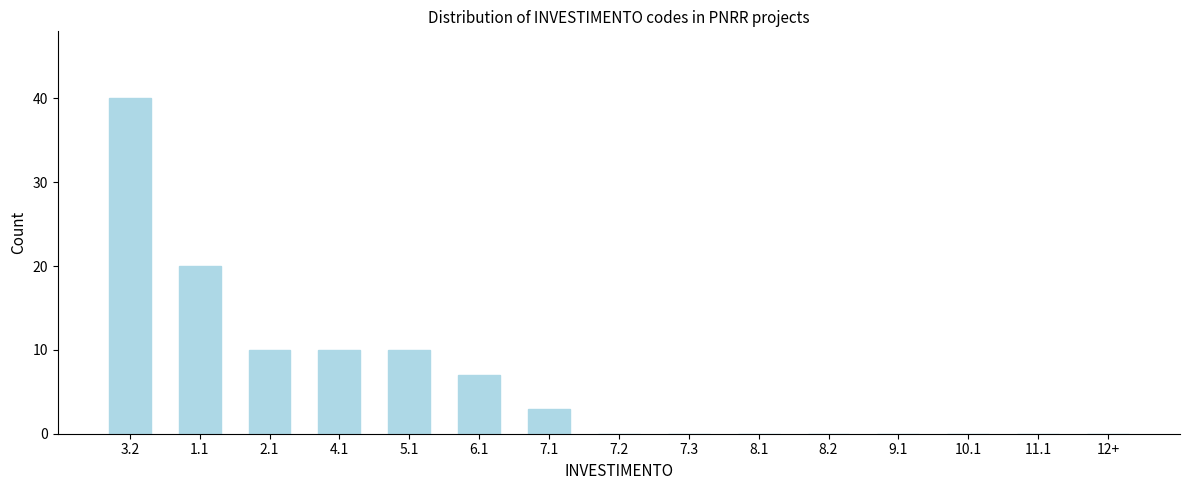

Reading left to right, what are all the values shown in this chart?

3.2=40	1.1=20	2.1=10	4.1=10	5.1=10	6.1=7	7.1=3	7.2=0	7.3=0	8.1=0	8.2=0	9.1=0	10.1=0	11.1=0	12+=0